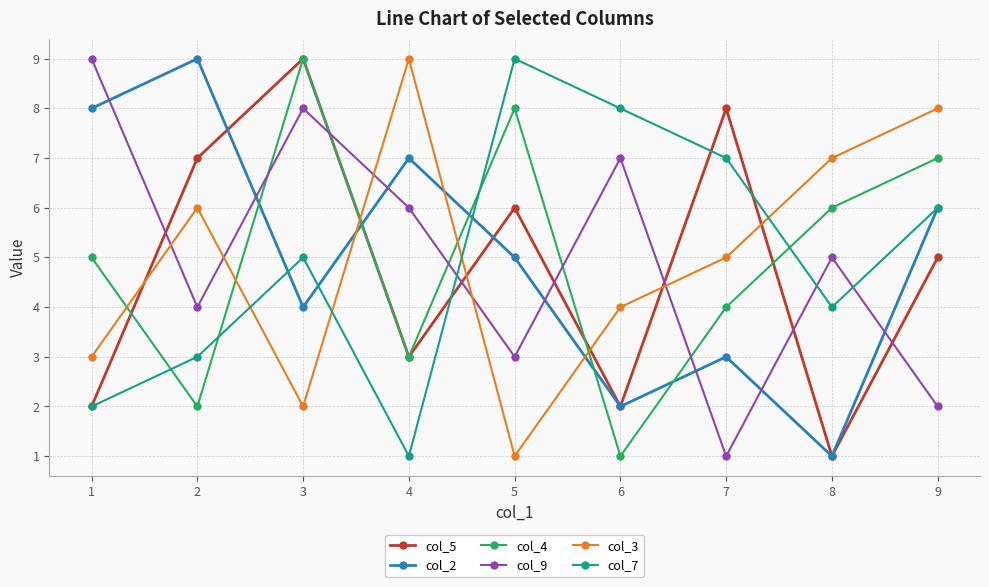

What is the value of the col_7 point at the 7th from the left?

7